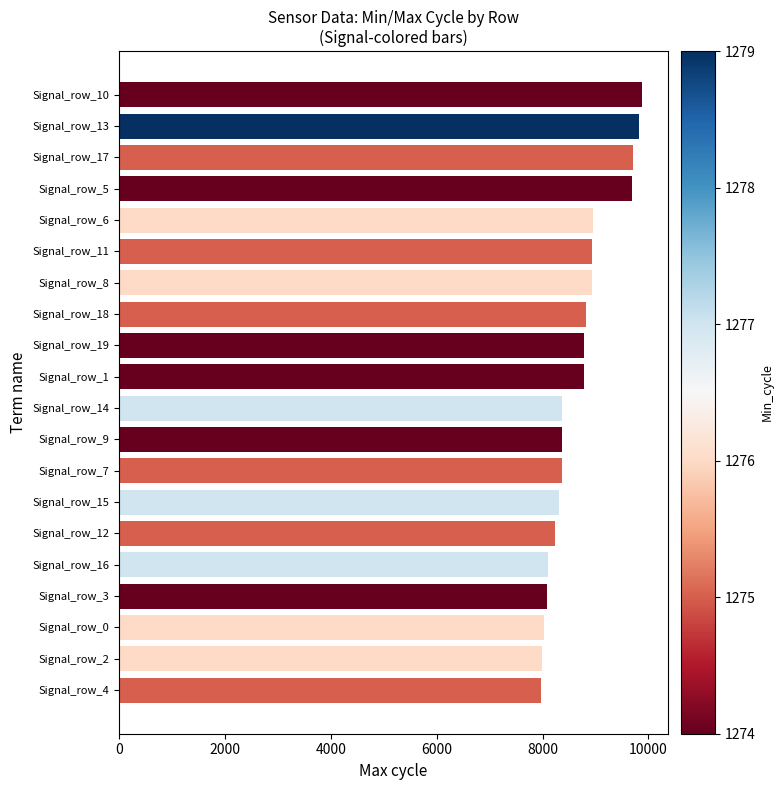

Is it true that the value at Signal_row_13 is 5890?

False